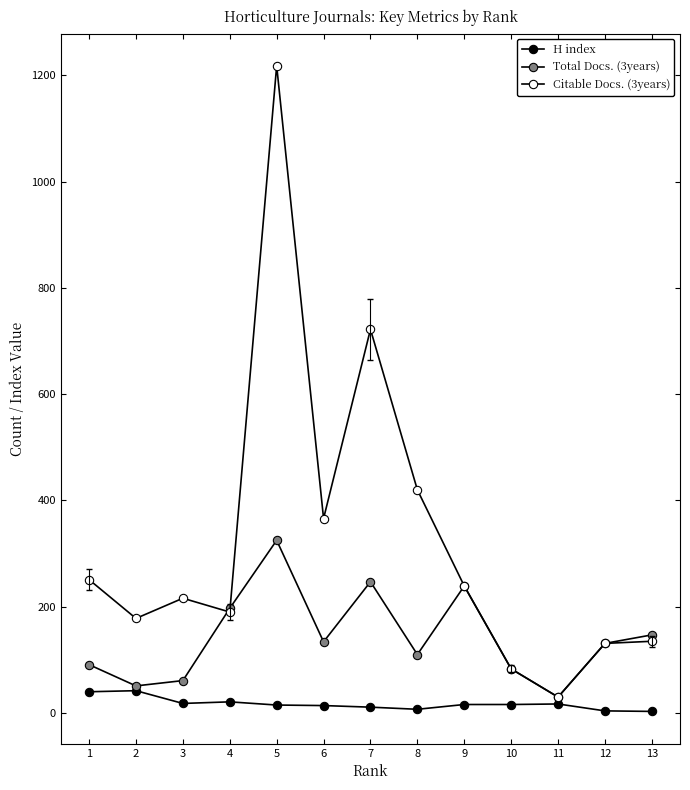

What is the sum of the H index values at 12 and 11?

21